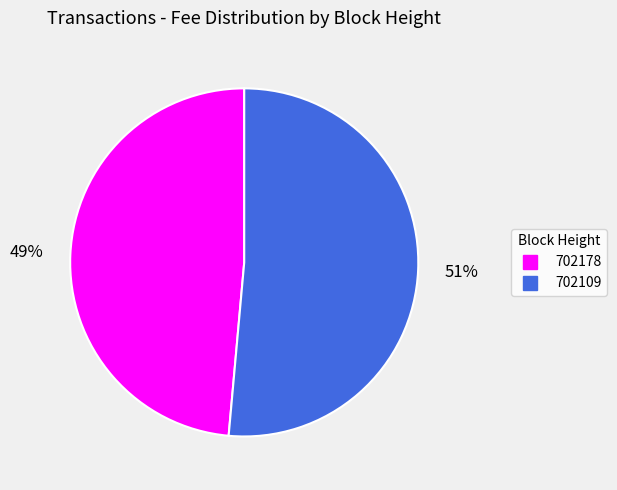

Combined, do 702178 and 702109 account for over 50%?

Yes